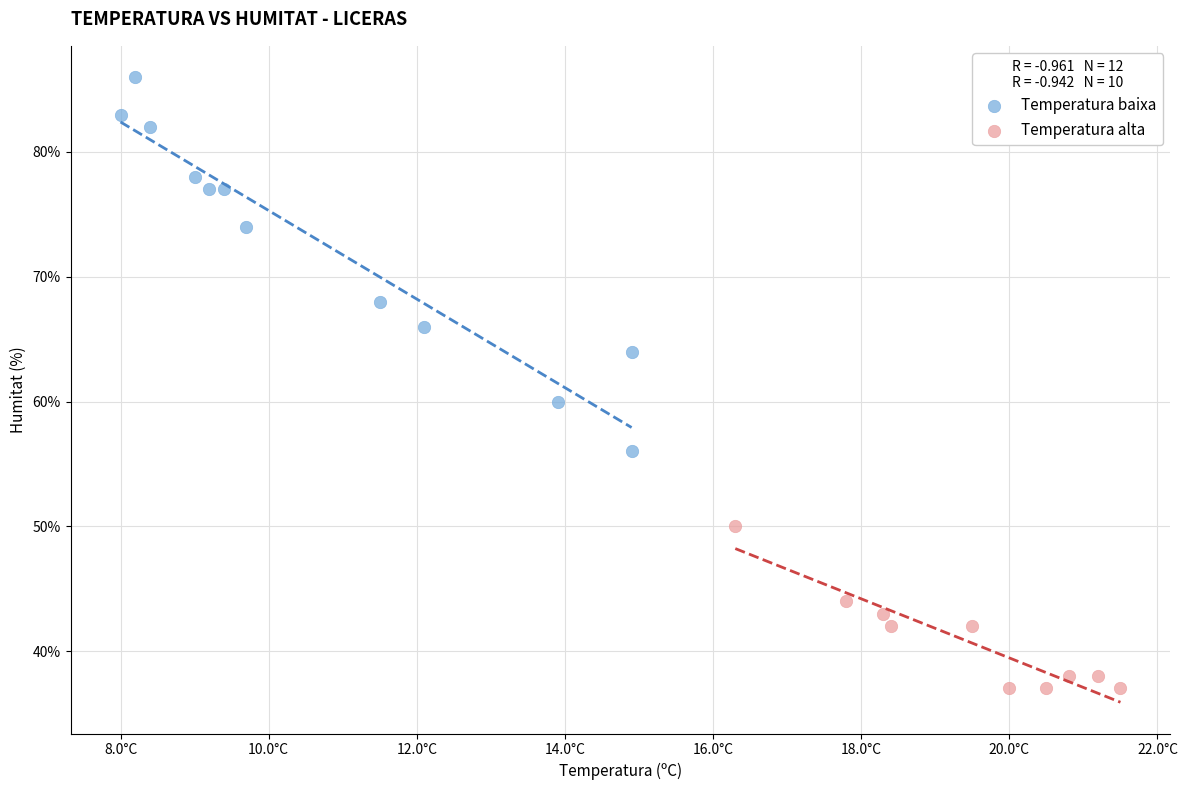

What are all the series names shown in the legend?

Temperatura baixa, Temperatura alta